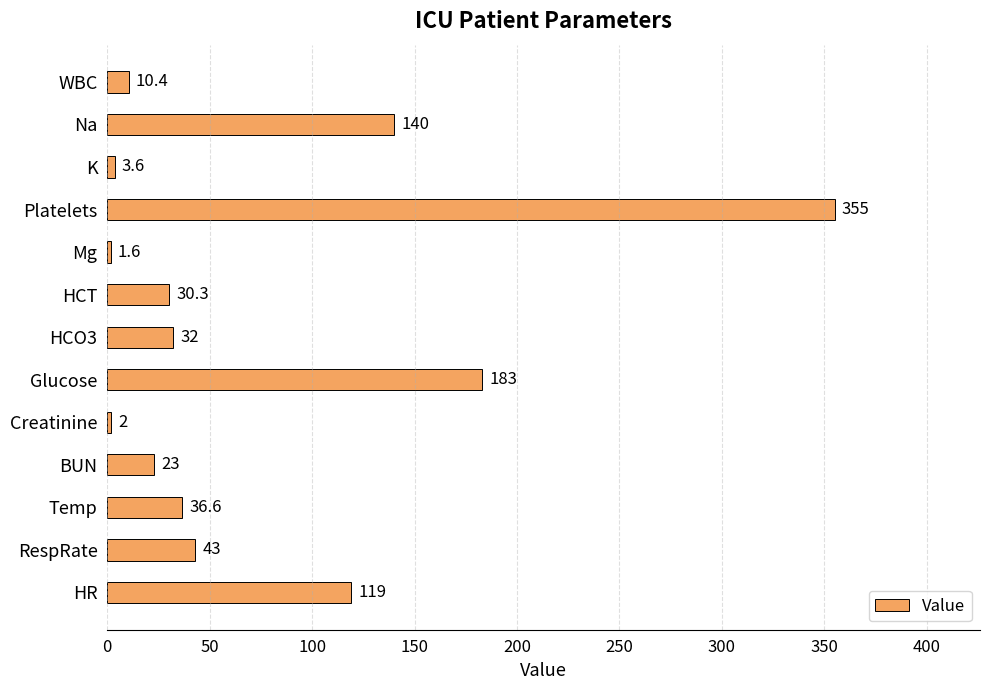

How many bars are there in total?

13